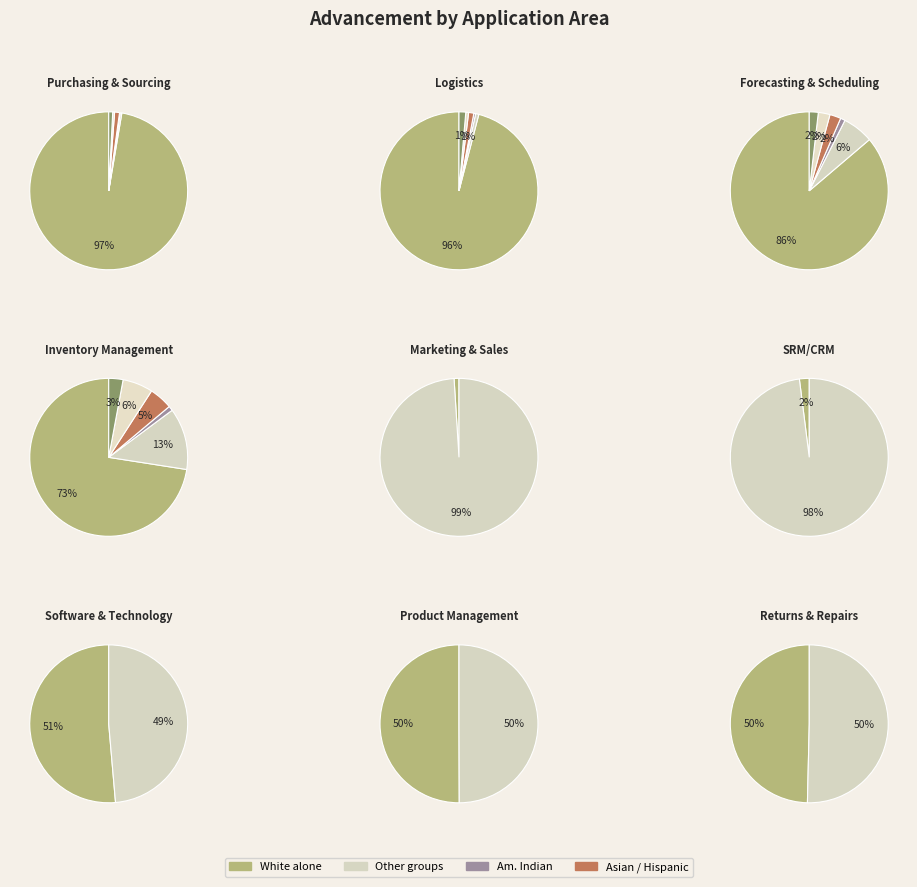

True or false: White alone accounts for 97% of the total.

True